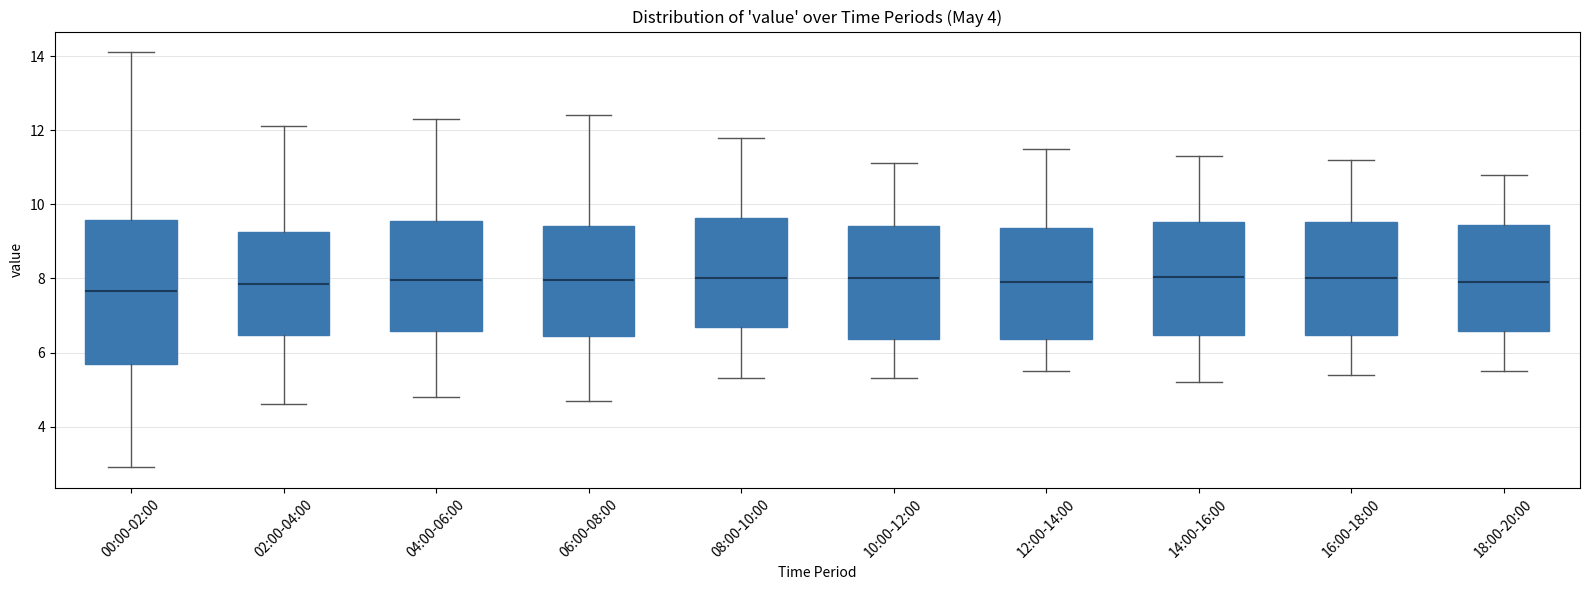

Where does the lower whisker of the box for 00:00-02:00 end on the y-axis? The values are not printed on the chart, so give them approximately, as read against the axis.

3.0